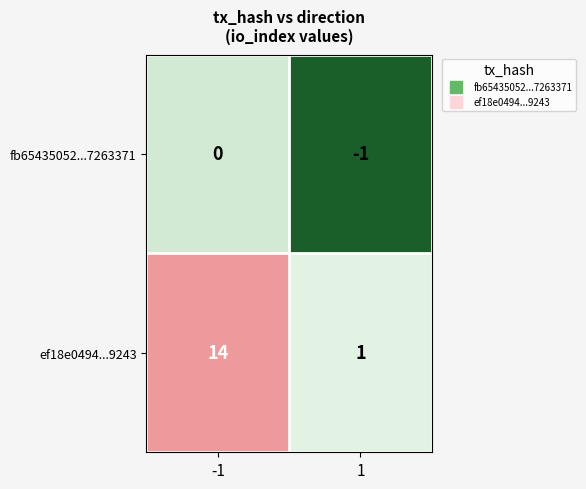

Reading left to right, list all the values displayed in this chart.

fb65435052...7263371: 0	-1
ef18e0494...9243: 14	1